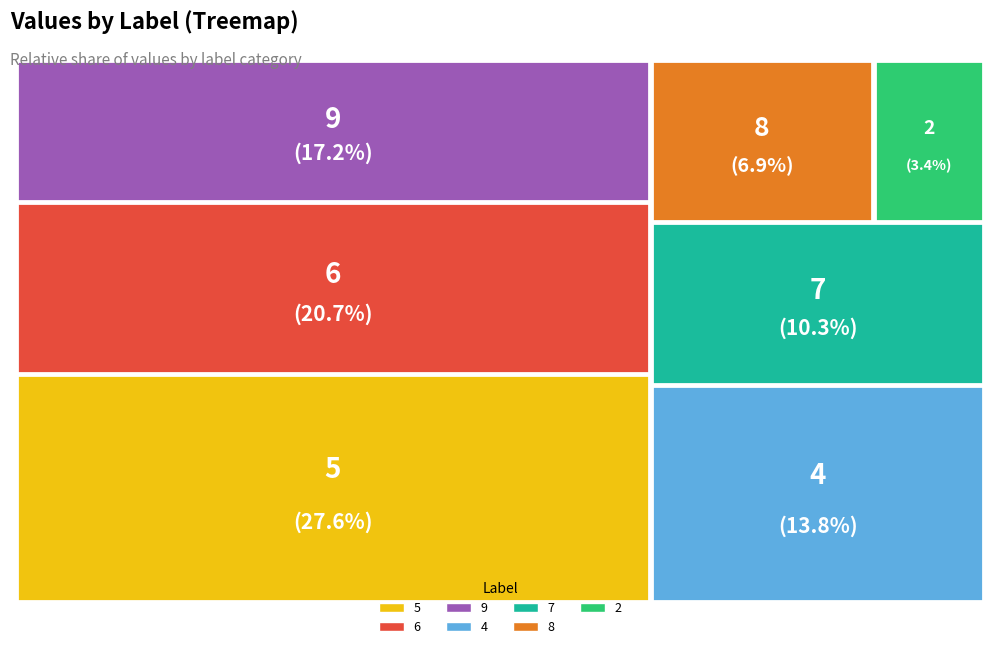

Rank the categories by value from highest to lowest.

5, 6, 9, 4, 7, 8, 2